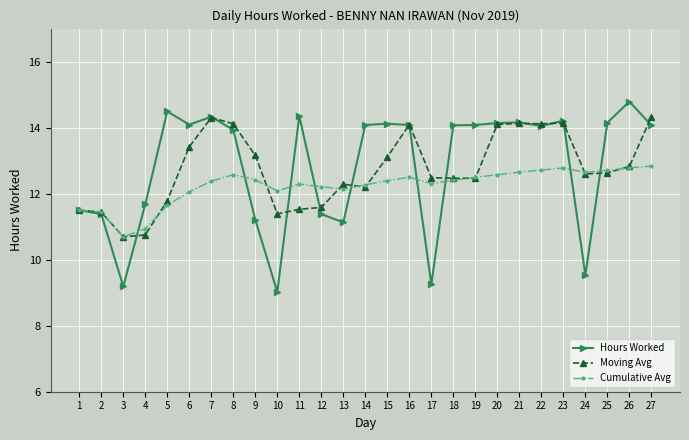

Which label corresponds to the largest value in the chart?

26